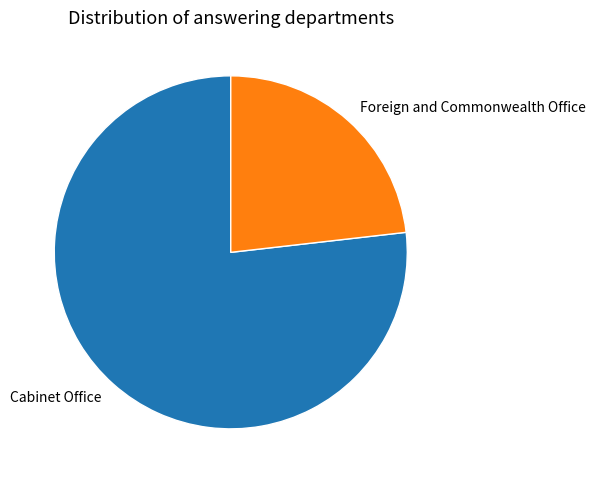

Which has a higher value, Cabinet Office or Foreign and Commonwealth Office?

Cabinet Office